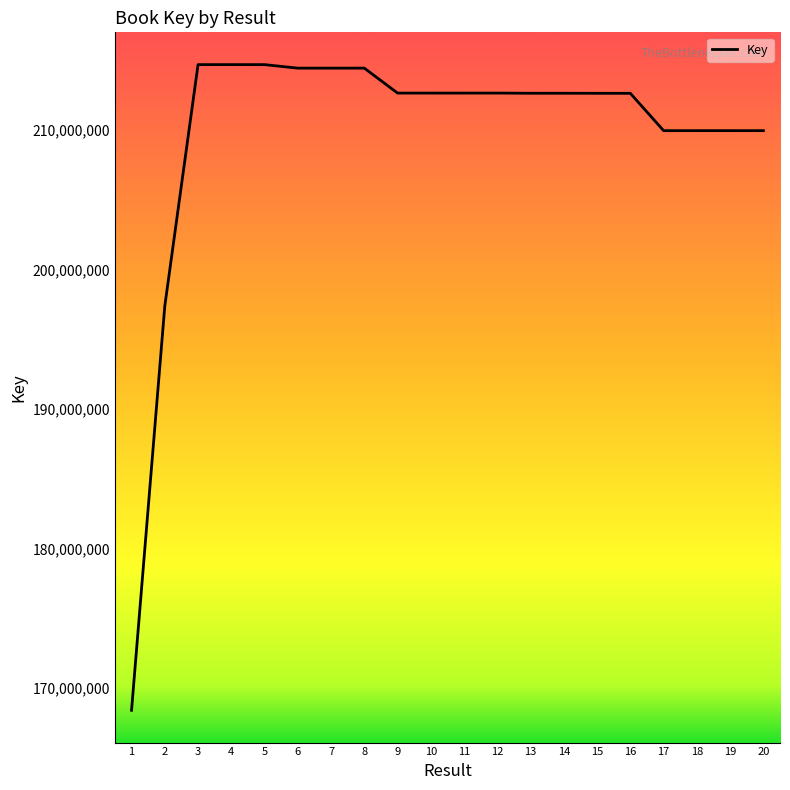

Is it true that the value at 12 is 126347425?

False